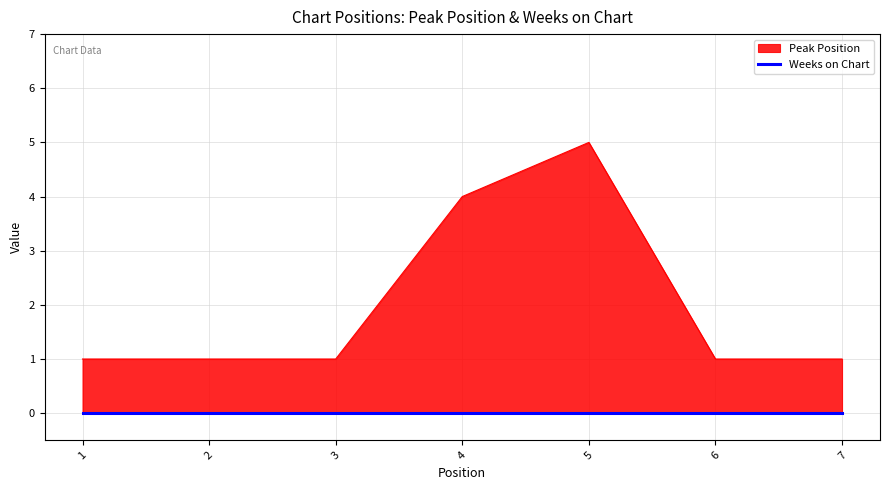

What is the average value?

2